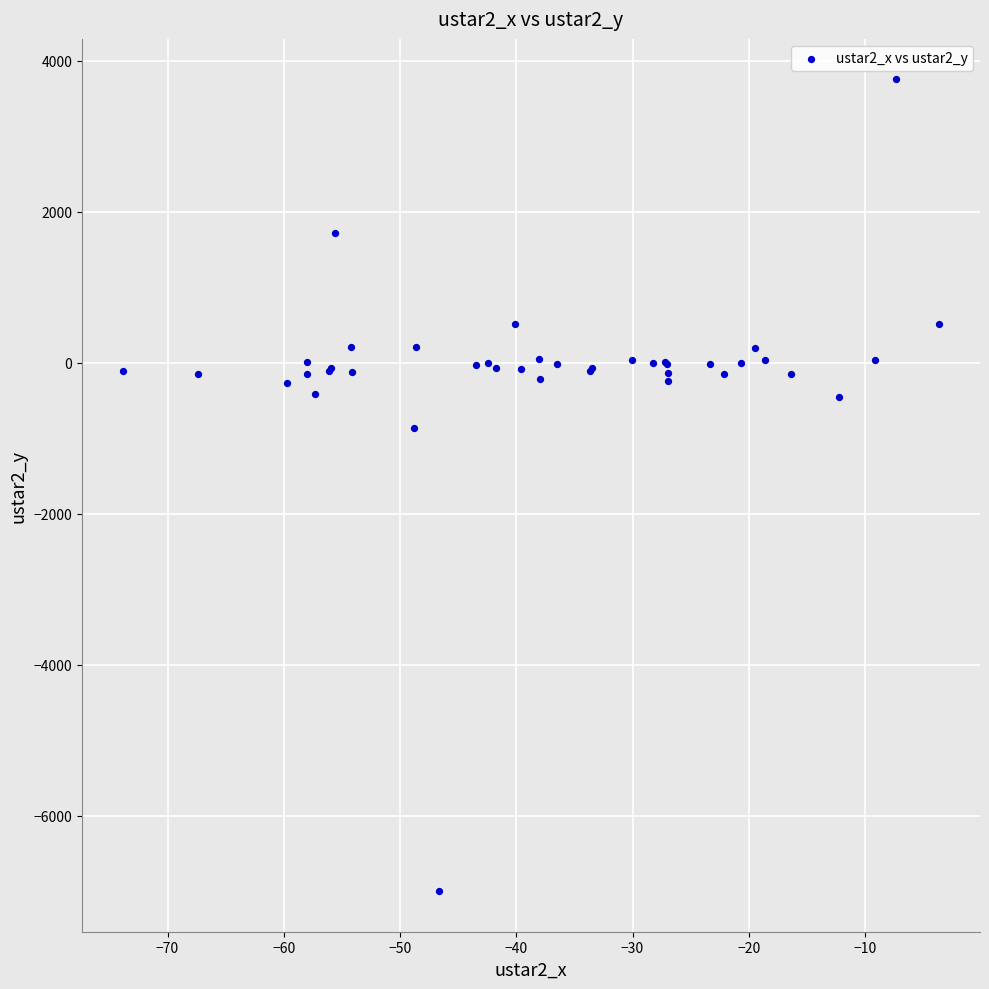

What Y value in the scatter plot is closest to -1623?

-863.8